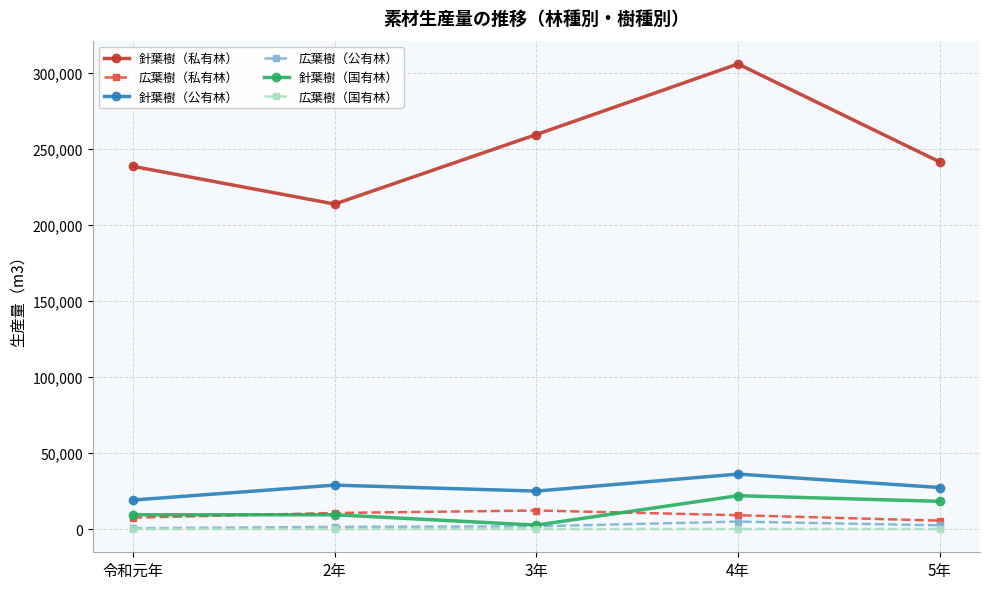

What is the total value across all series at 4年?

378000